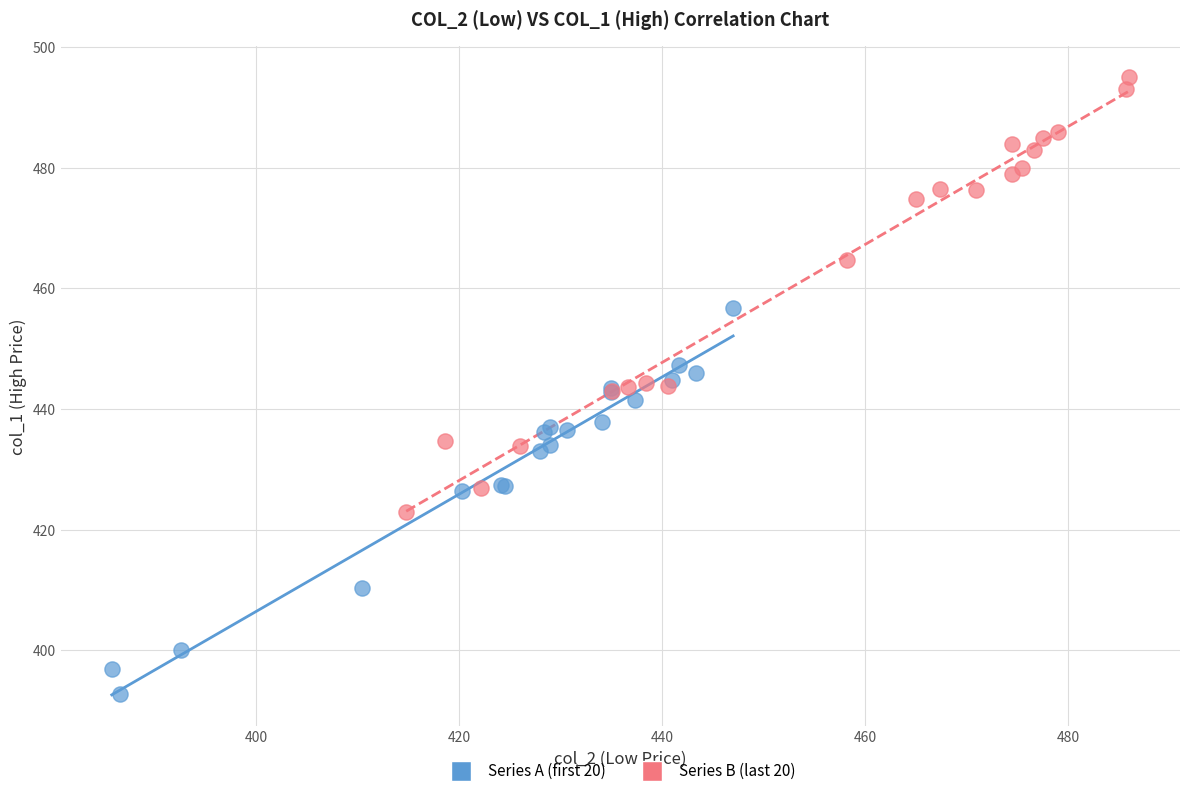

Which series reaches the maximum Y coordinate?

Series B (last 20)